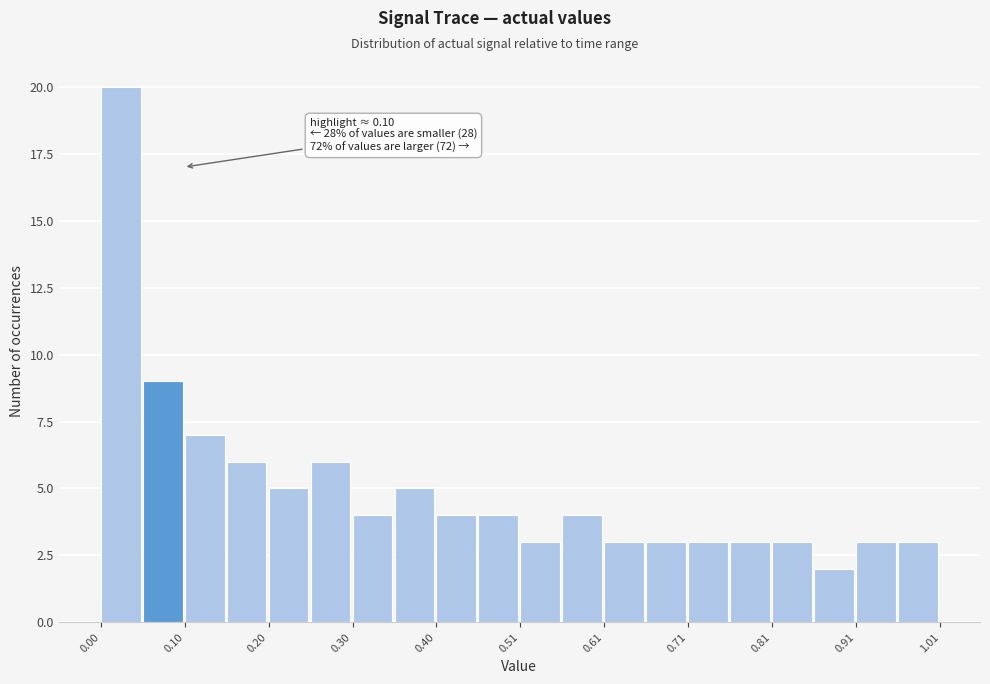

Around what value on the x-axis is the tallest bar? Give the approximate position of its centre, as read against the axis.

0.02